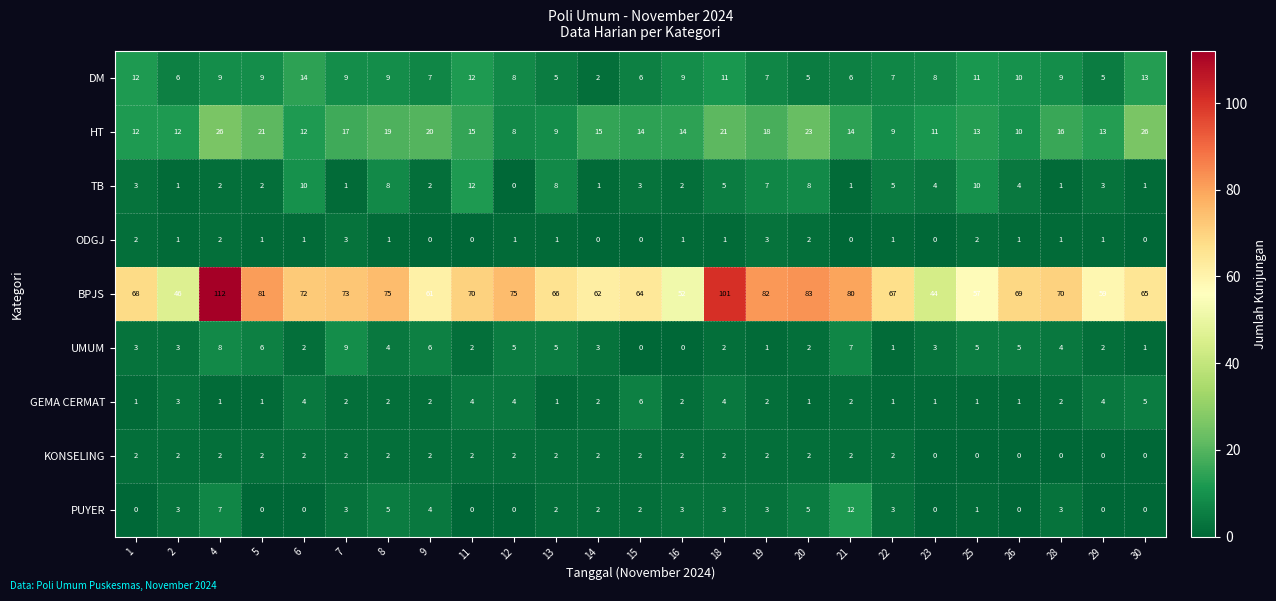

How many data points in DM are less than 9?

12